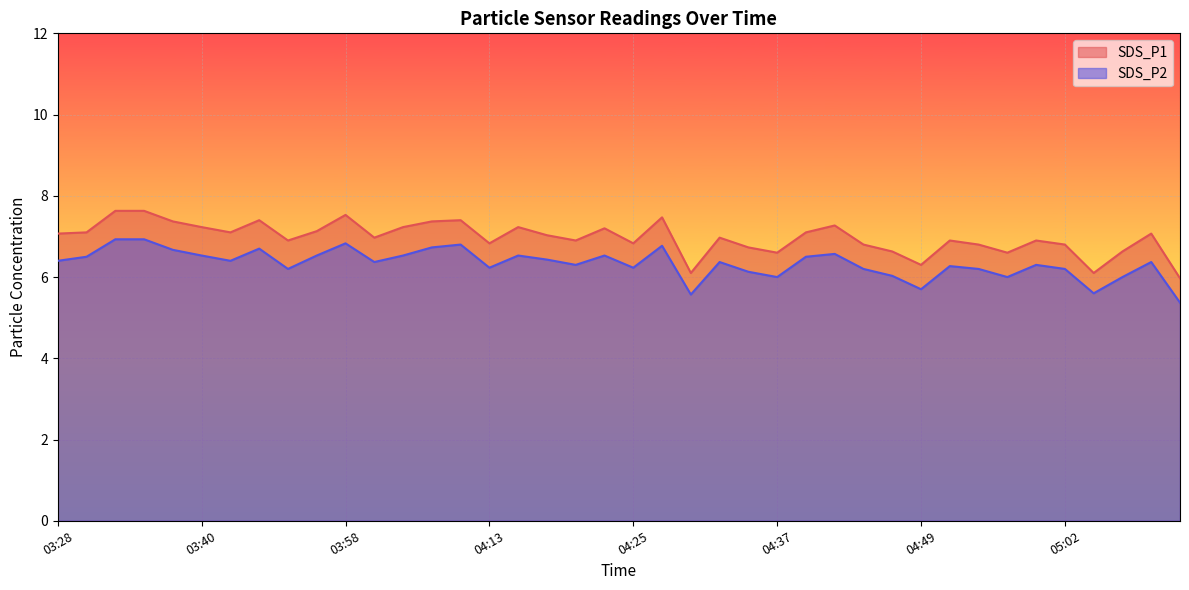

True or false: SDS_P2 and SDS_P1 cross at least once.

False